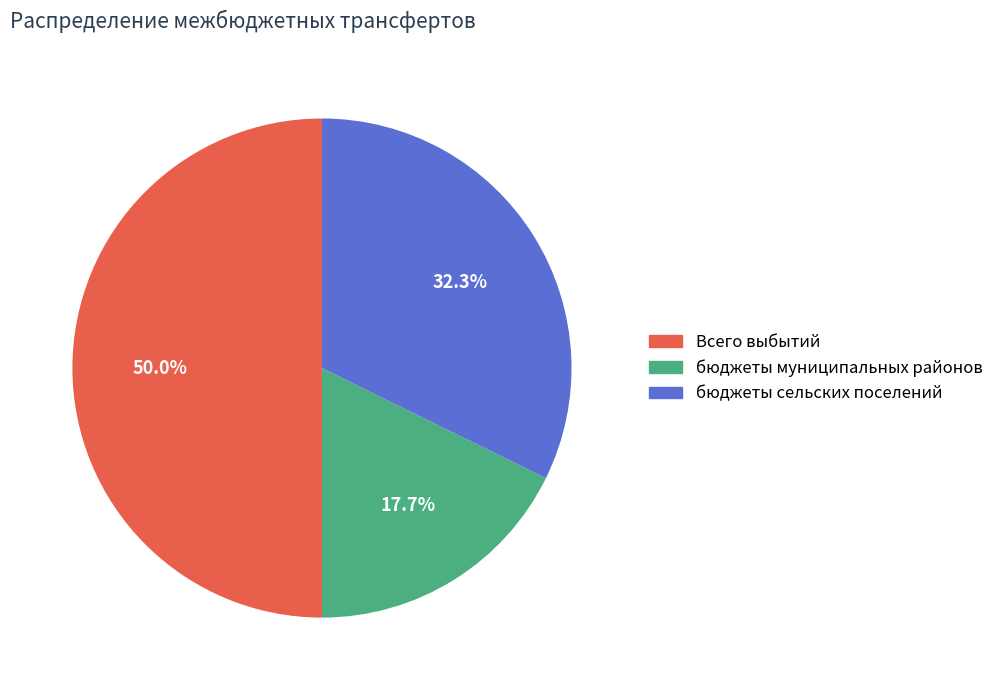

Does бюджеты сельских поселений account for over 50% of the chart?

No